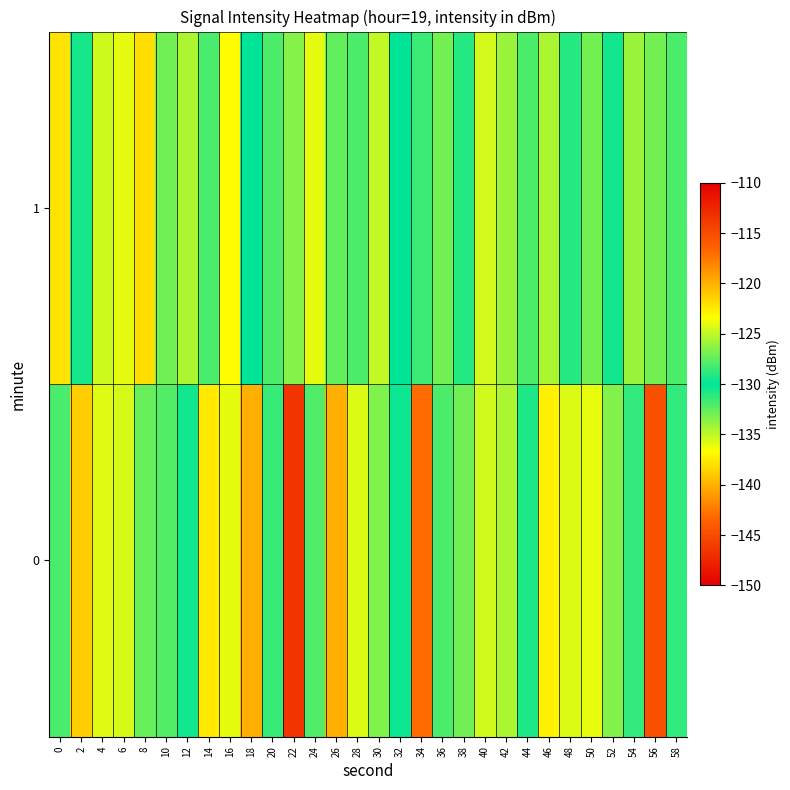

At which category is the sum across all series the highest?

16